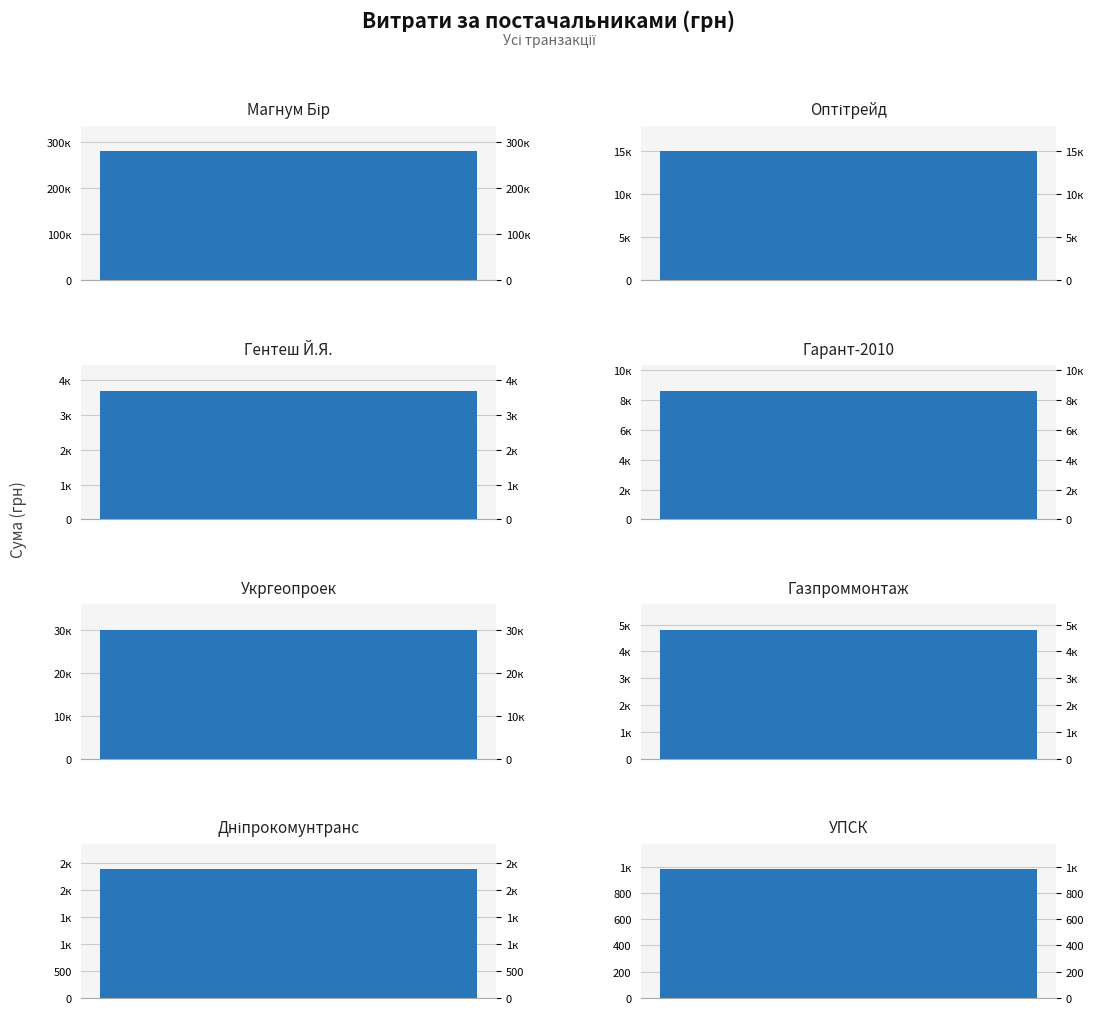

How many data points are less than 8638?

4